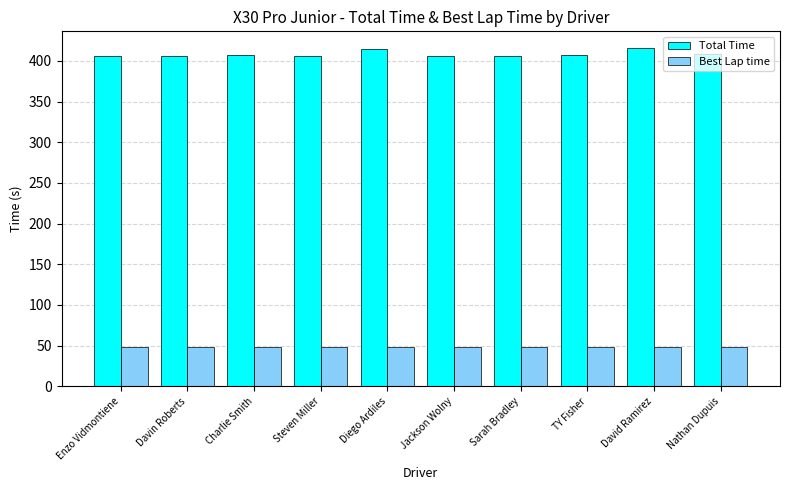

What is the sum of the Best Lap time values at Diego Ardiles and TY Fisher?

97.7